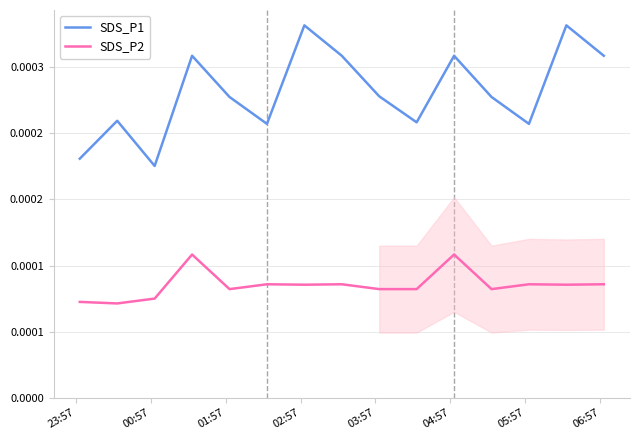

Between 06:57 and 04:57, which is larger?

06:57